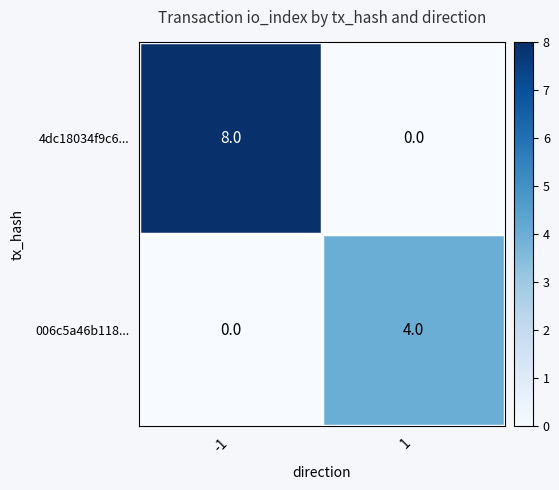

Between -1 and 1, which series saw the biggest shift?

4dc18034f9c6...